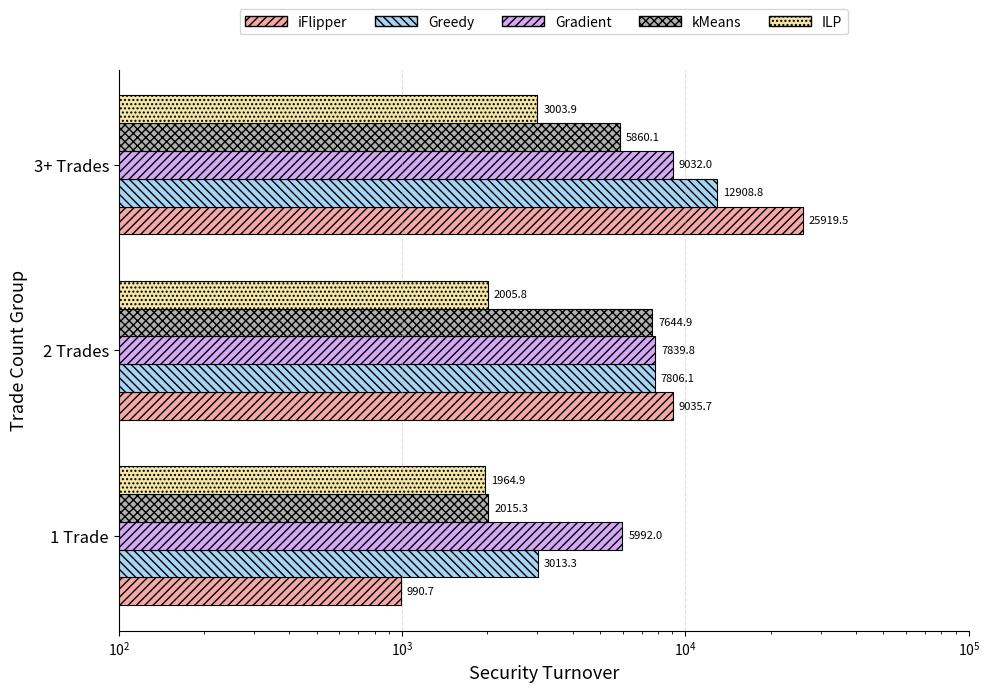

What is the value of the kMeans bar at the 3rd from the left?

5860.1